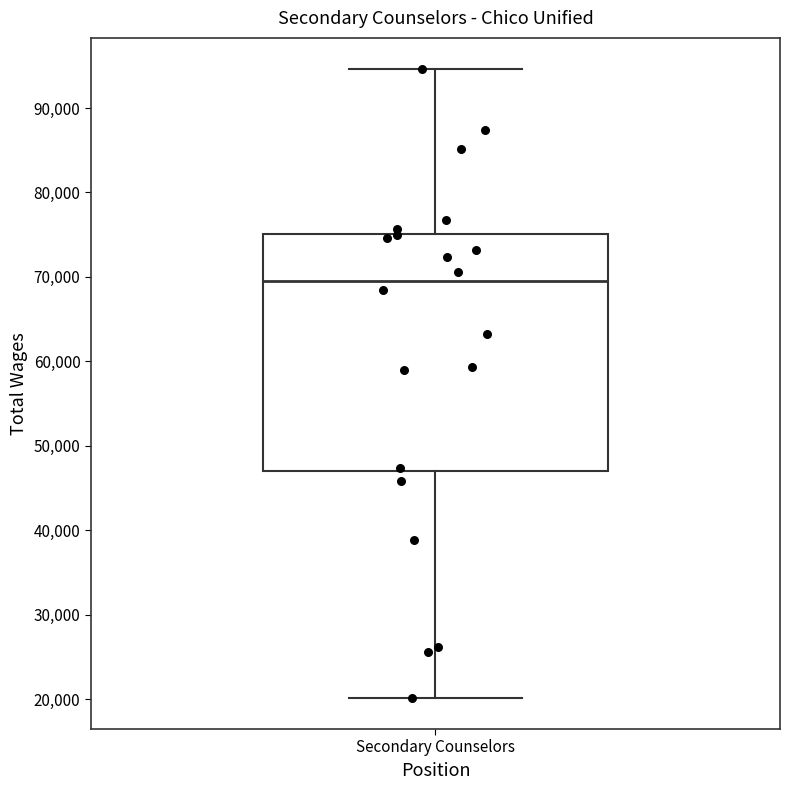

Where is the upper edge of the box for Secondary Counselors on the y-axis? The values are not printed on the chart, so give them approximately, as read against the axis.

75000